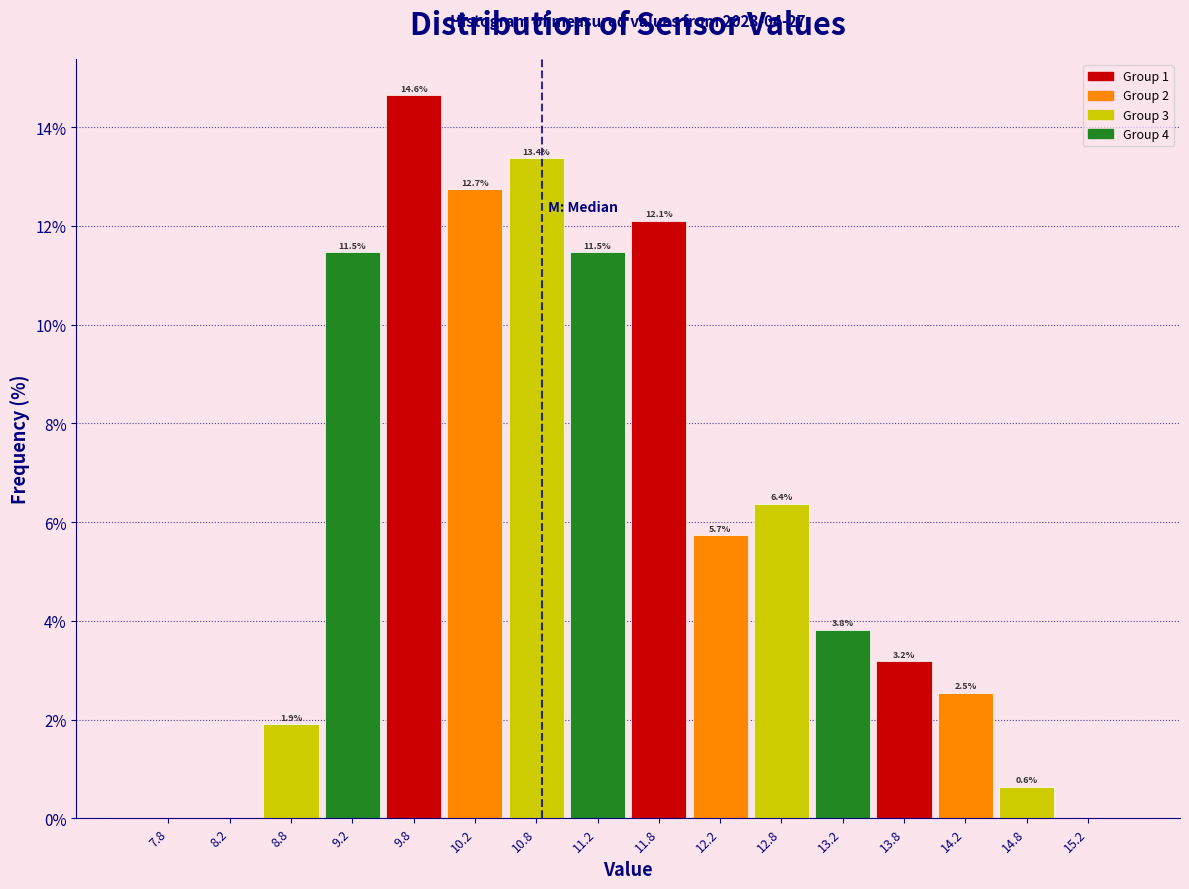

Over which range of the x-axis is the bar tallest?

9.5 to 10.0